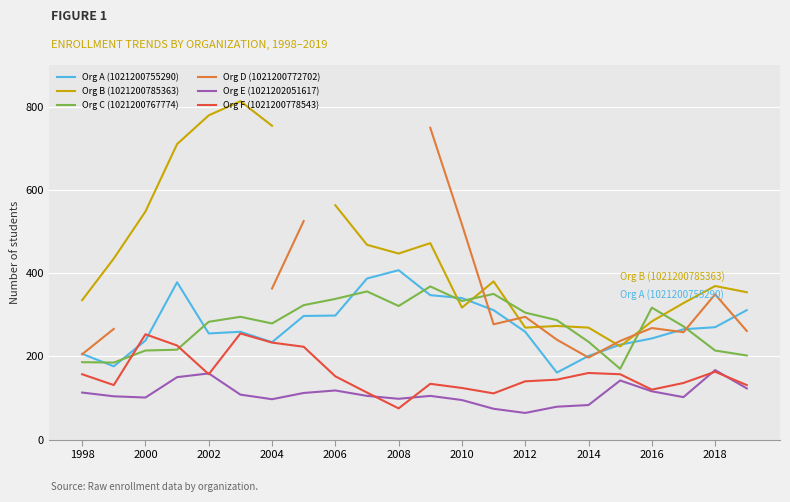

True or false: Org C (1021200767774) has a value of 483 at 2004.

False